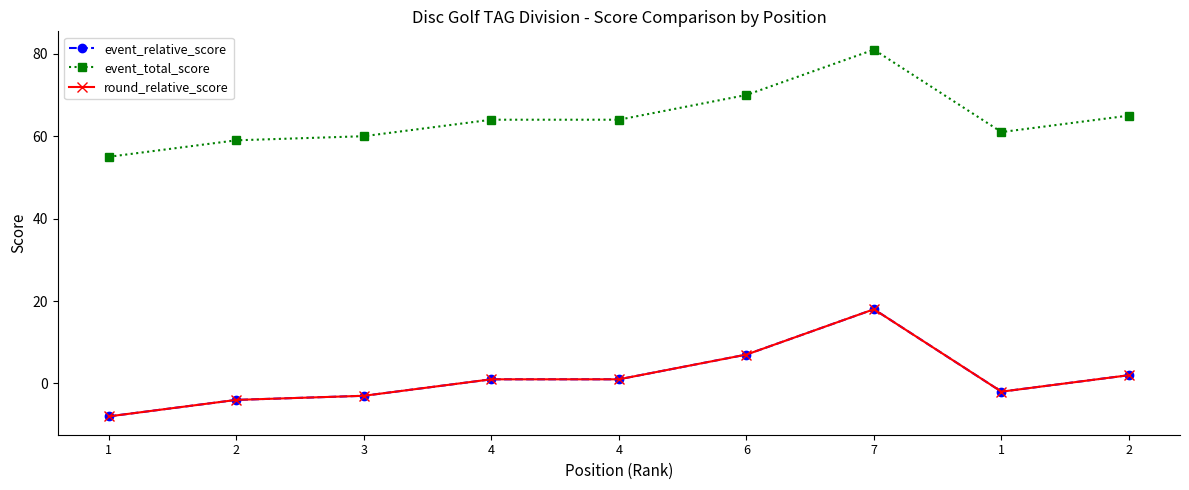

What is the value of the event_total_score point at the 2nd from the left?

59